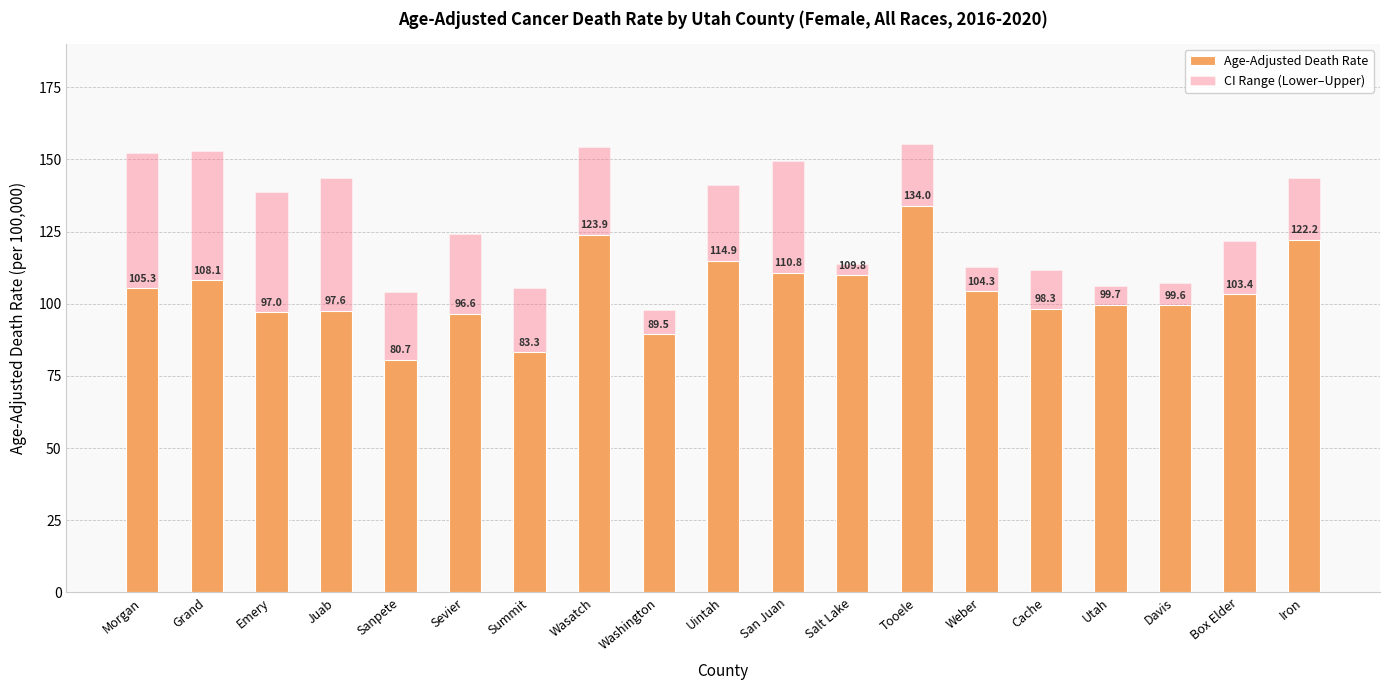

Does the chart contain any negative values?

No